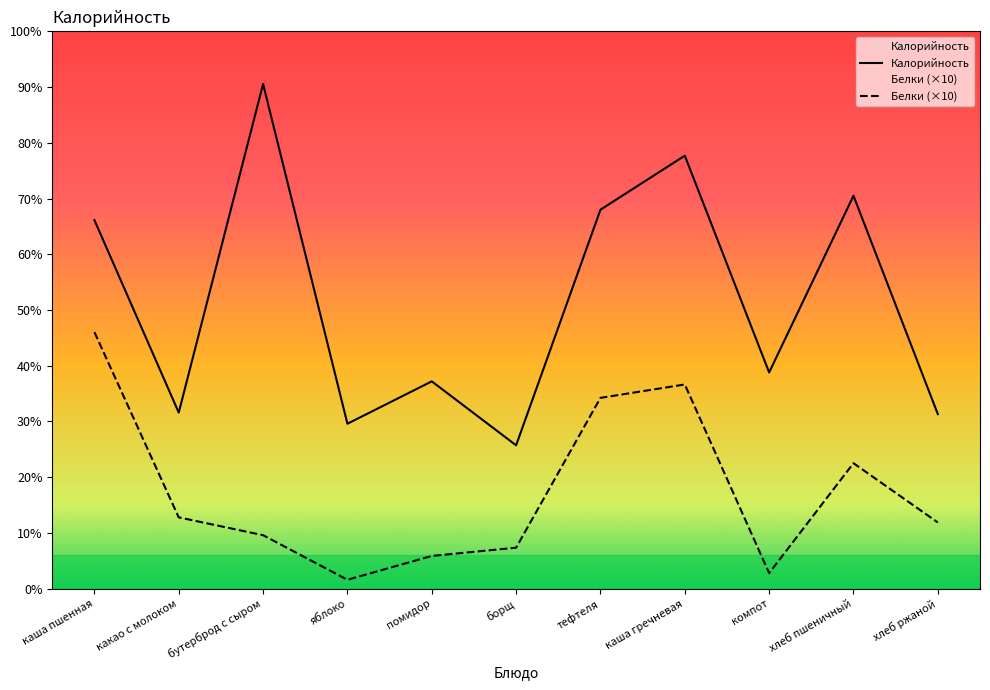

What is the total value across all series at каша пшенная?

280.4